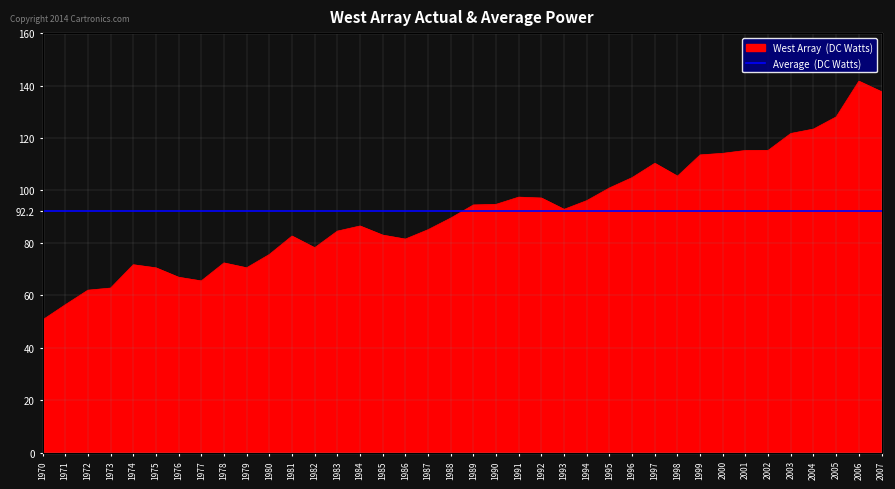

How many interior local valleys (lower than both neighbors) does the data have?

6